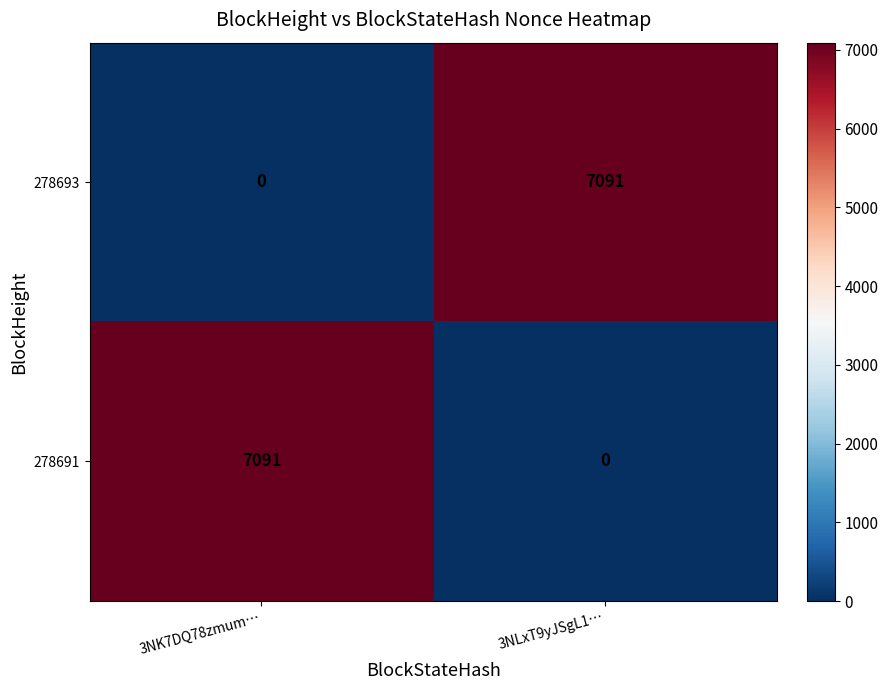

Rank the categories by 278693 value from lowest to highest.

3NK7DQ78zmum…, 3NLxT9yJSgL1…